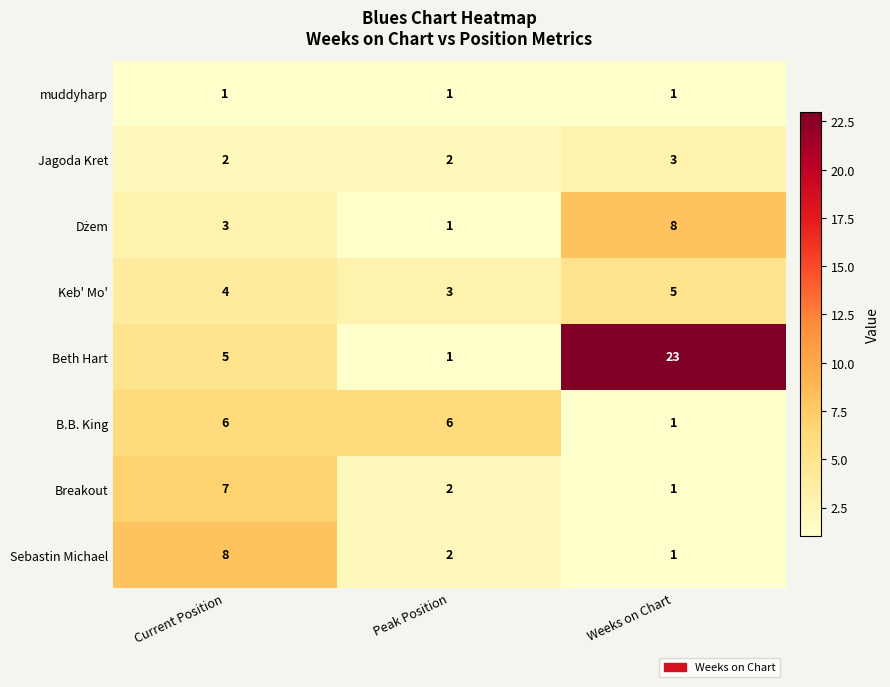

What is the maximum value shown in the chart?

23